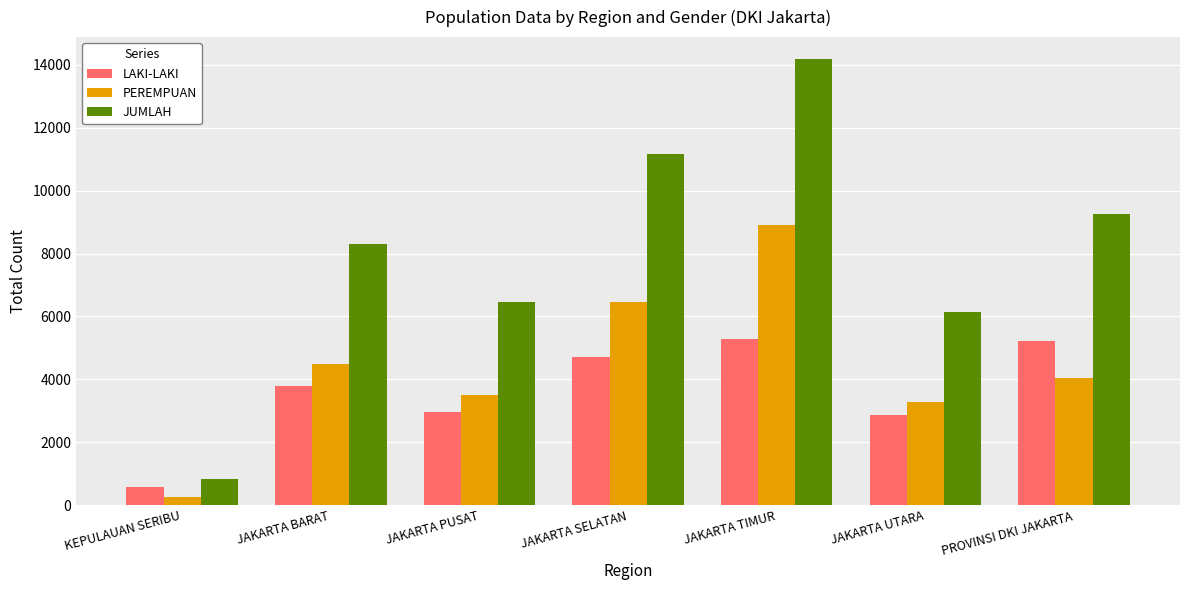

What is the average value of the LAKI-LAKI series?

3633